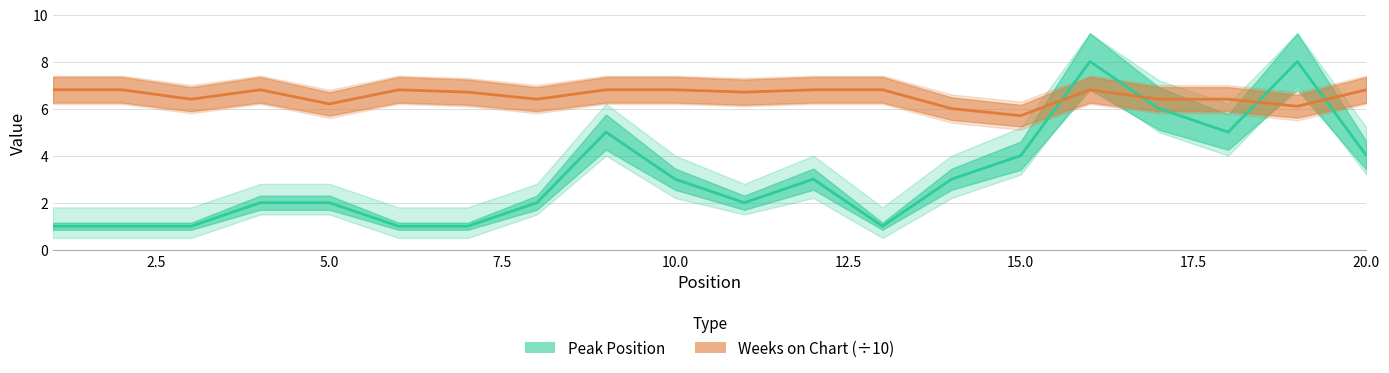

Is it true that Weeks on Chart (÷10) equals 6.7 at 10?

True